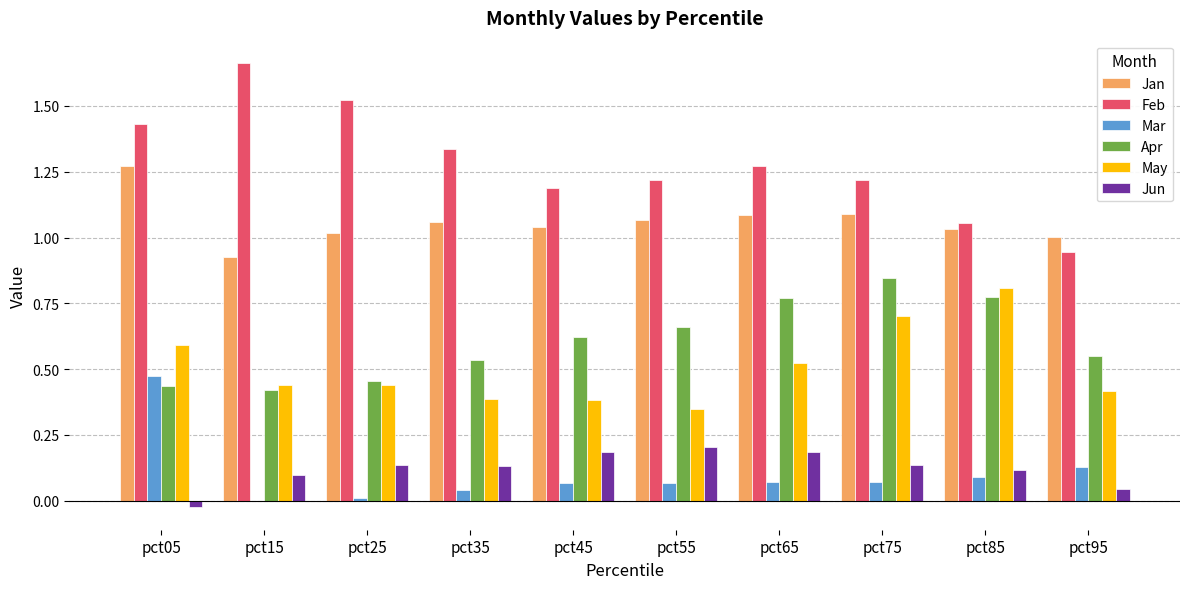

The Mar series shows 0.0 at pct65. True or false?

False